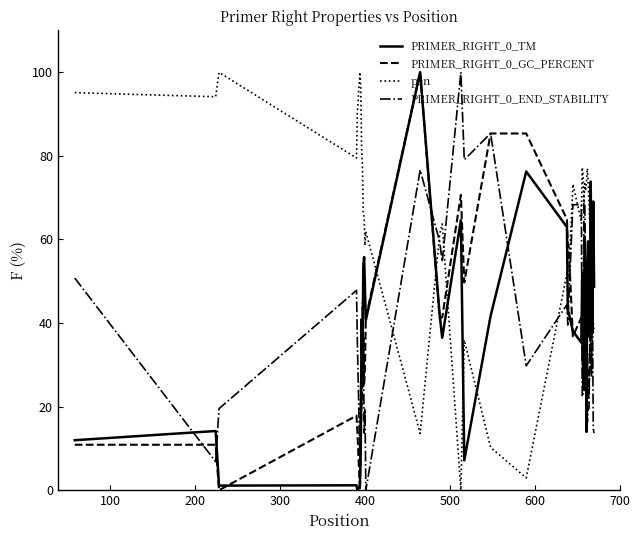

What is the highest value of the pen series?

100.0